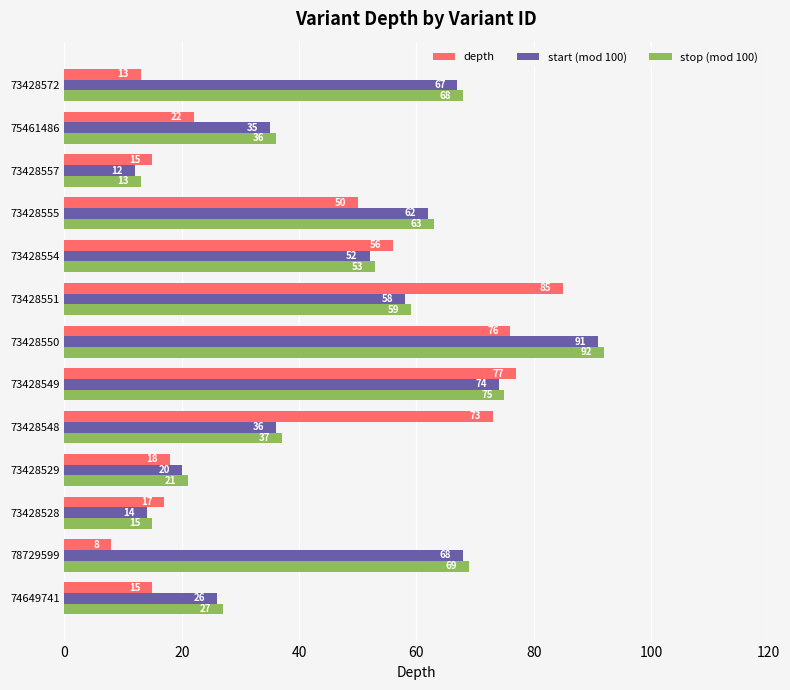

True or false: start (mod 100) has a value of 74 at 73428549.

True